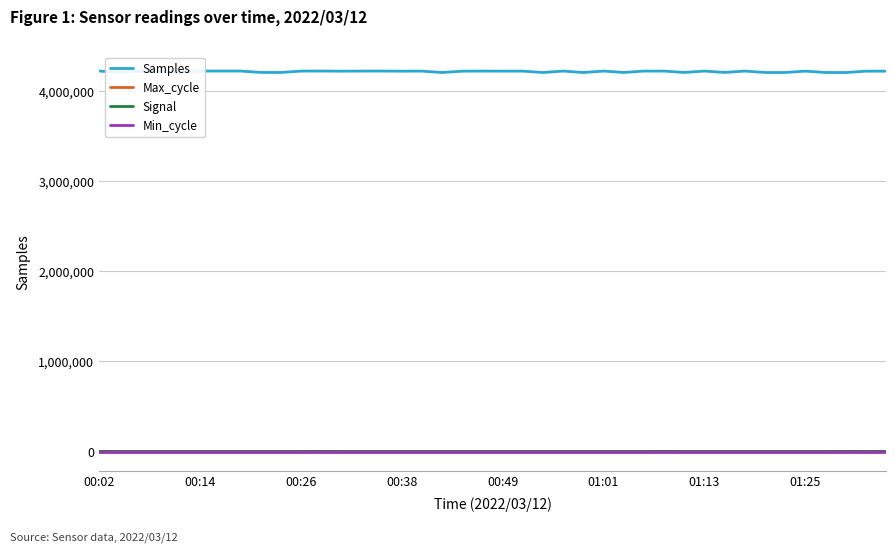

Does the chart have visible grid lines?

Yes